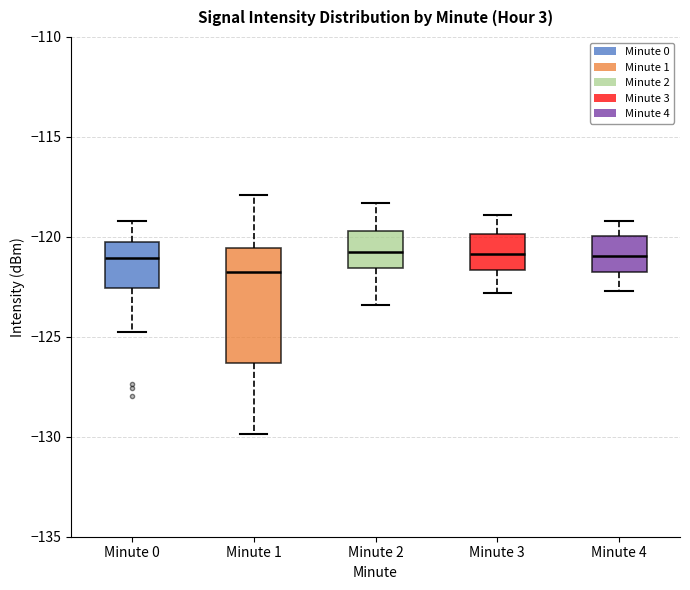

Reading left to right, transcribe this box plot: for each box, give where its median line is, the range the box spans, and where its two whiskers end, as read against the y-axis. The values are not printed on the chart, so give them approximately, as read against the axis.

Minute 0: median -121.0, box -122.5 to -120.5, whiskers -124.5 to -119.0
Minute 1: median -121.5, box -126.5 to -120.5, whiskers -130.0 to -118.0
Minute 2: median -120.5, box -121.5 to -119.5, whiskers -123.5 to -118.5
Minute 3: median -121.0, box -121.5 to -120.0, whiskers -123.0 to -119.0
Minute 4: median -121.0, box -122.0 to -120.0, whiskers -122.5 to -119.0